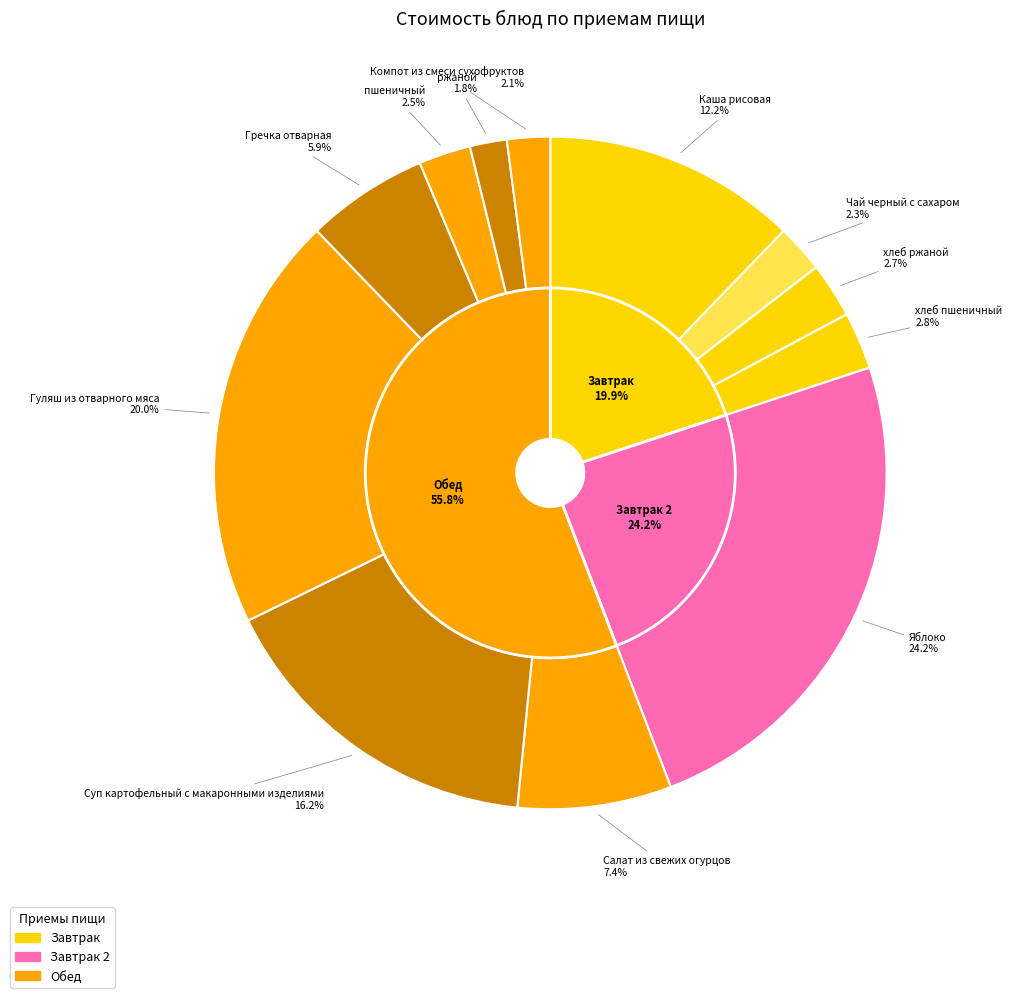

What percentage do Компот из смеси сухофруктов and Чай черный с сахаром together represent?

4.4%